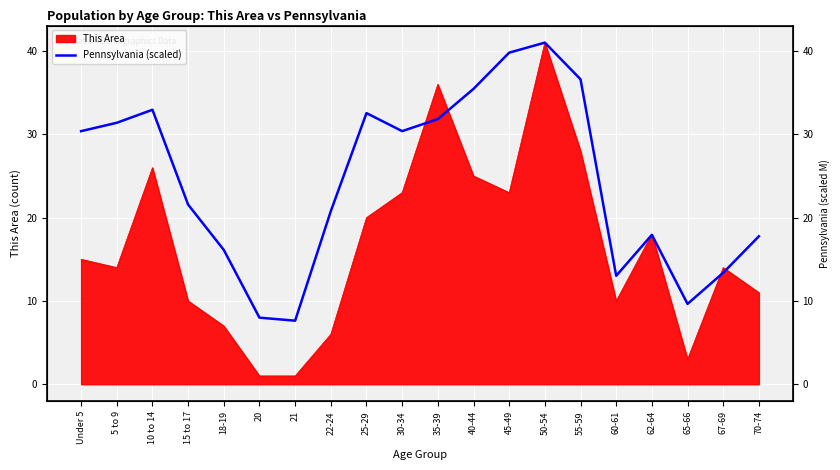

What is the sum of all values?

488.1